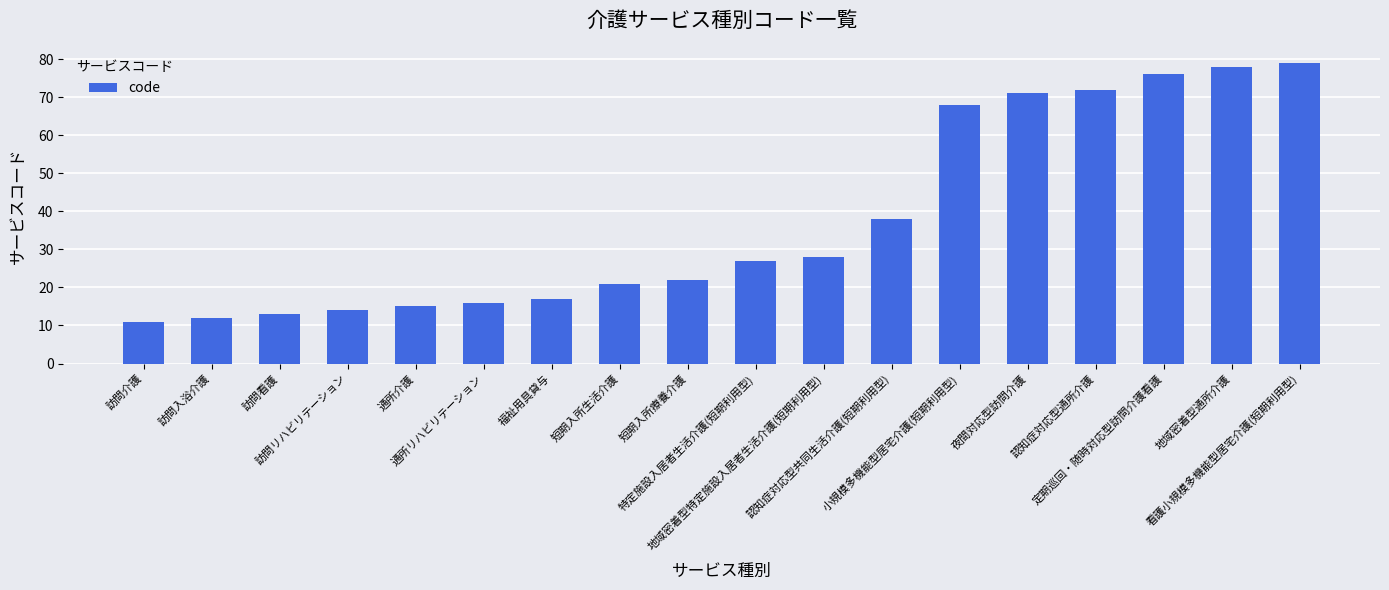

Which category has the highest value across all series?

看護小規模多機能型居宅介護(短期利用型)